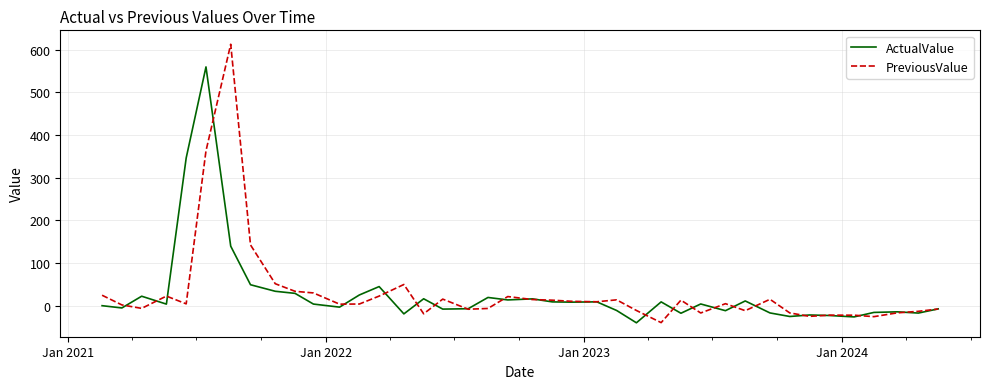

Rank the series by their maximum value, from lowest to highest.

ActualValue, PreviousValue